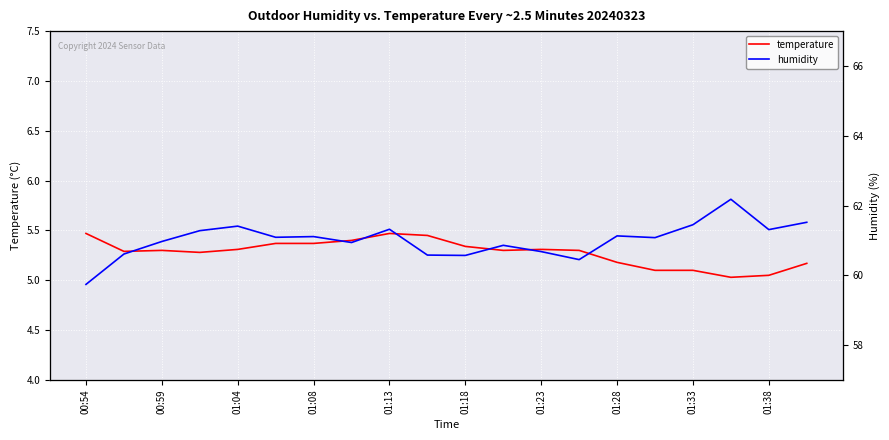

True or false: temperature has a value of 8.3 at 01:04.

False